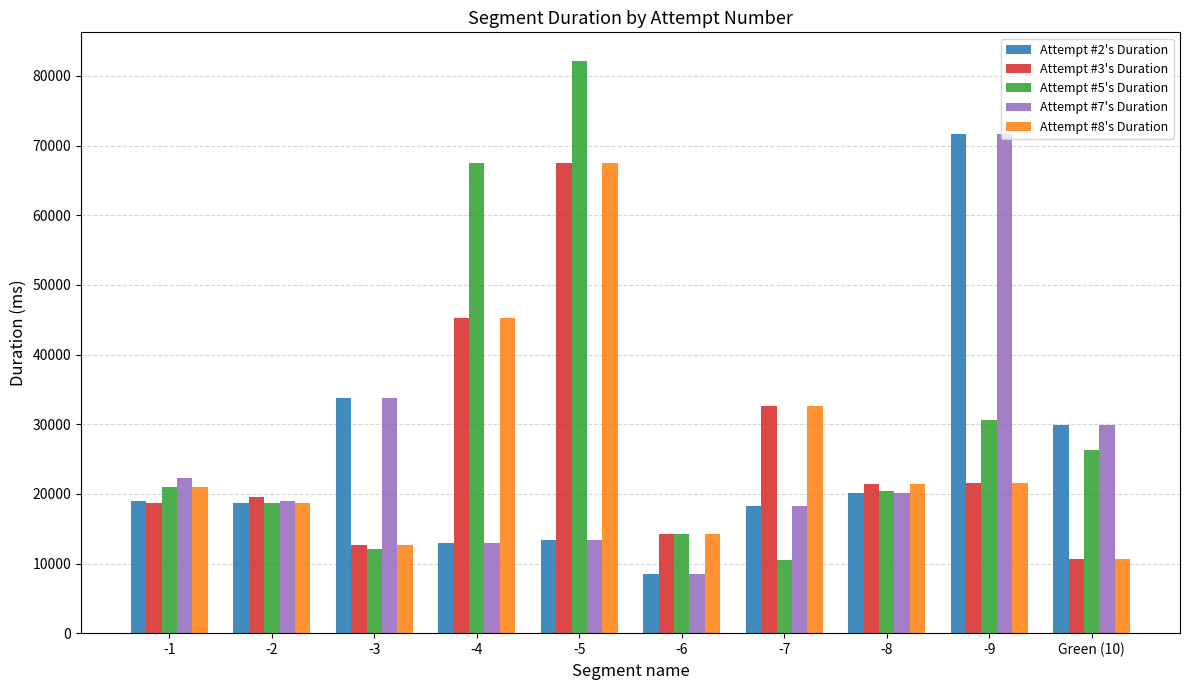

Which series has the widest spread of values?

Attempt #5's Duration